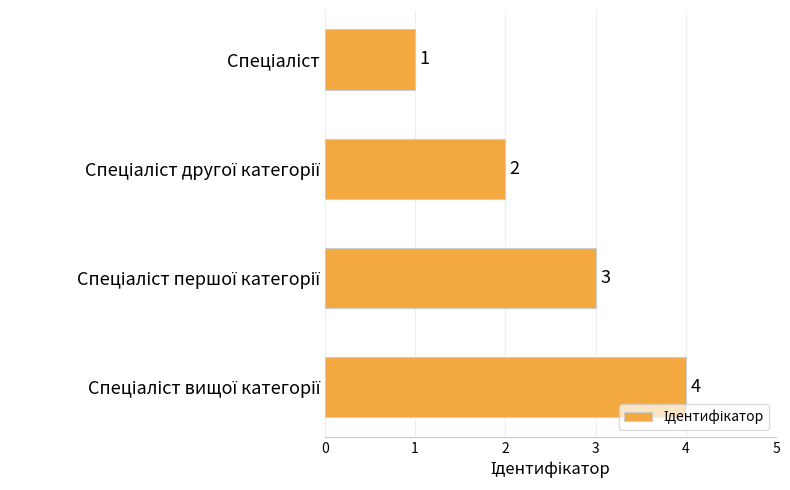

How many values are between 2 and 4?

3